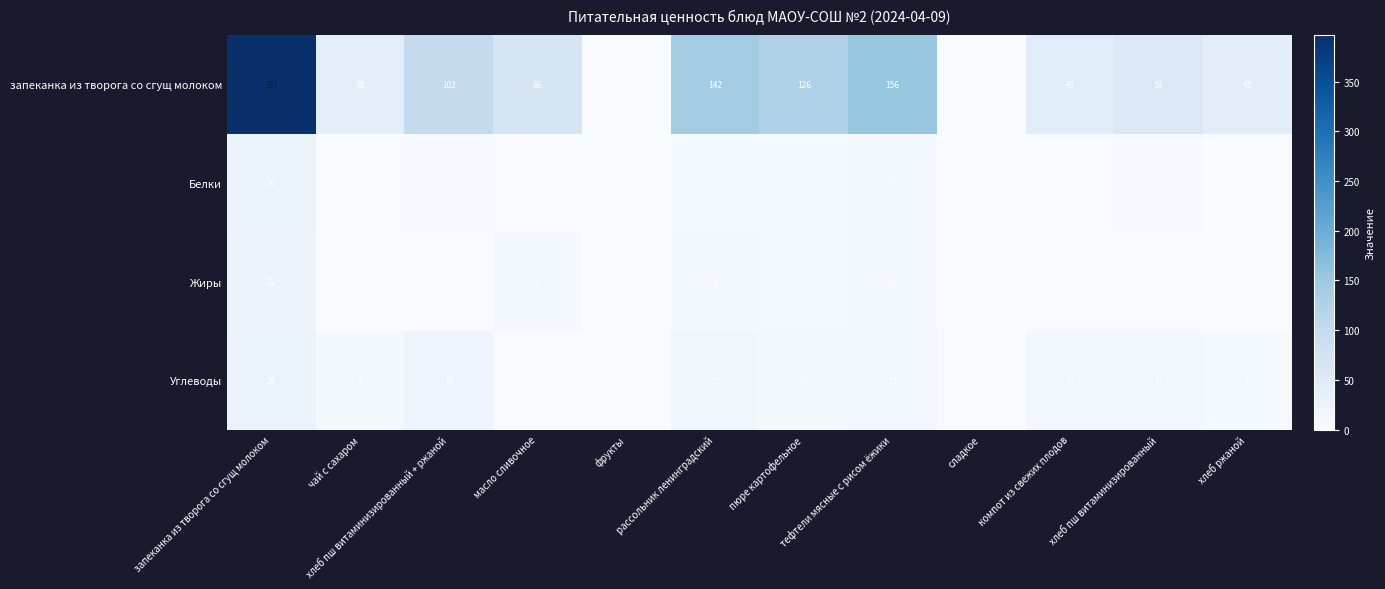

Count the number of categories in the chart.

12